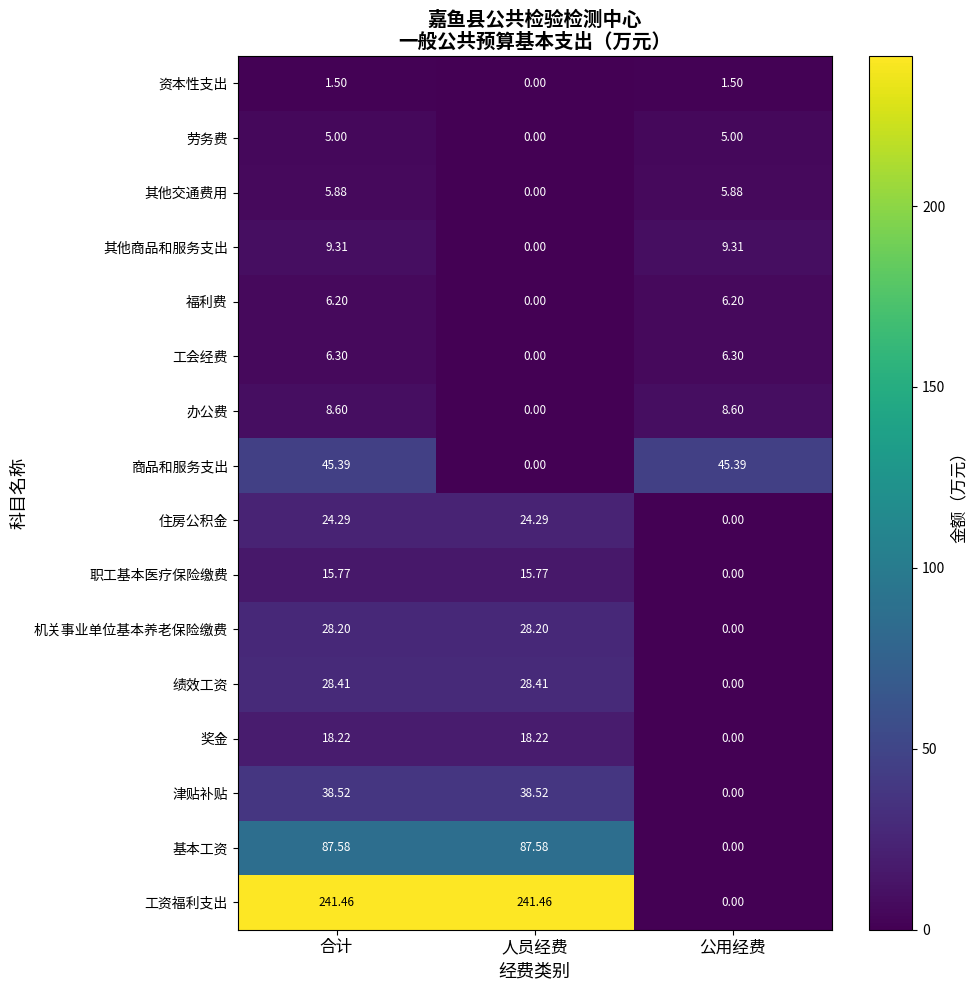

At how many categories does at least one series exceed 0?

3